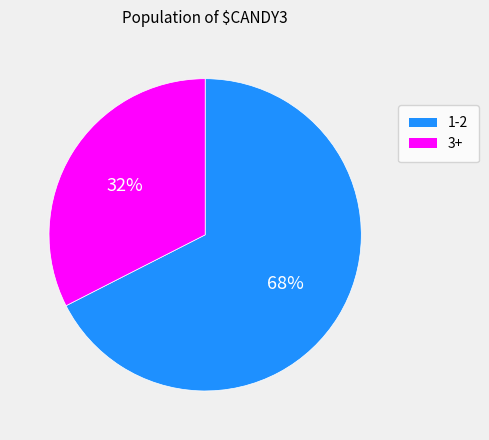

Does any single category account for the majority?

Yes